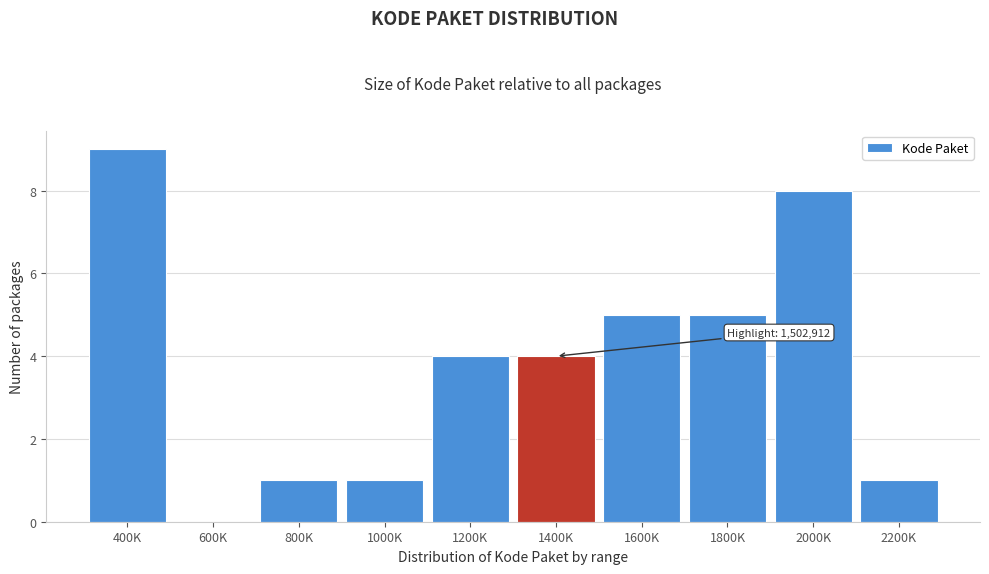

Reading right to left, what are all the values shown in this chart?

2200K=1	2000K=8	1800K=5	1600K=5	1400K=4	1200K=4	1000K=1	800K=1	600K=0	400K=9